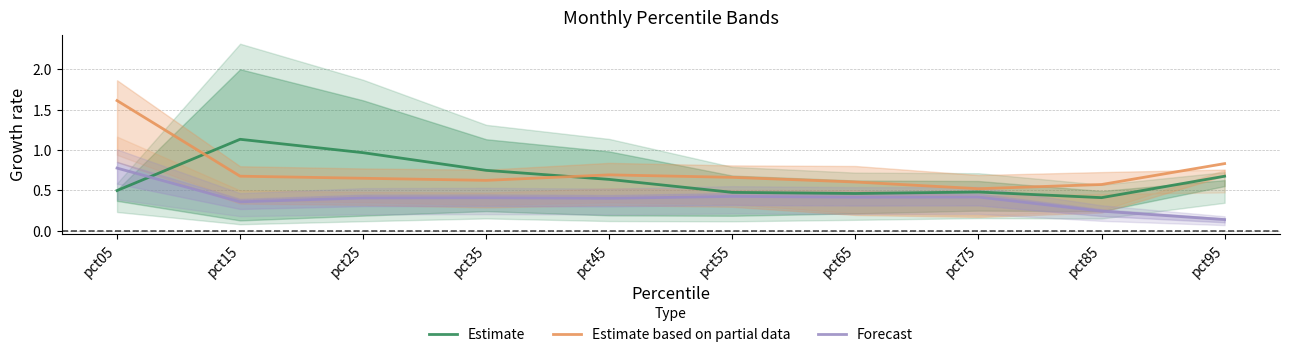

Which series has the widest spread of values?

Estimate based on partial data